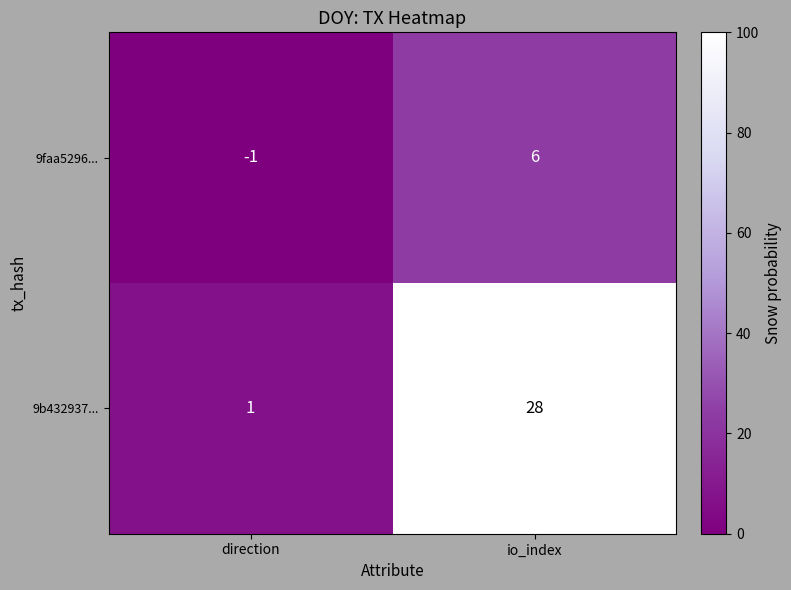

What is the sum of all 9faa5296... values?

5